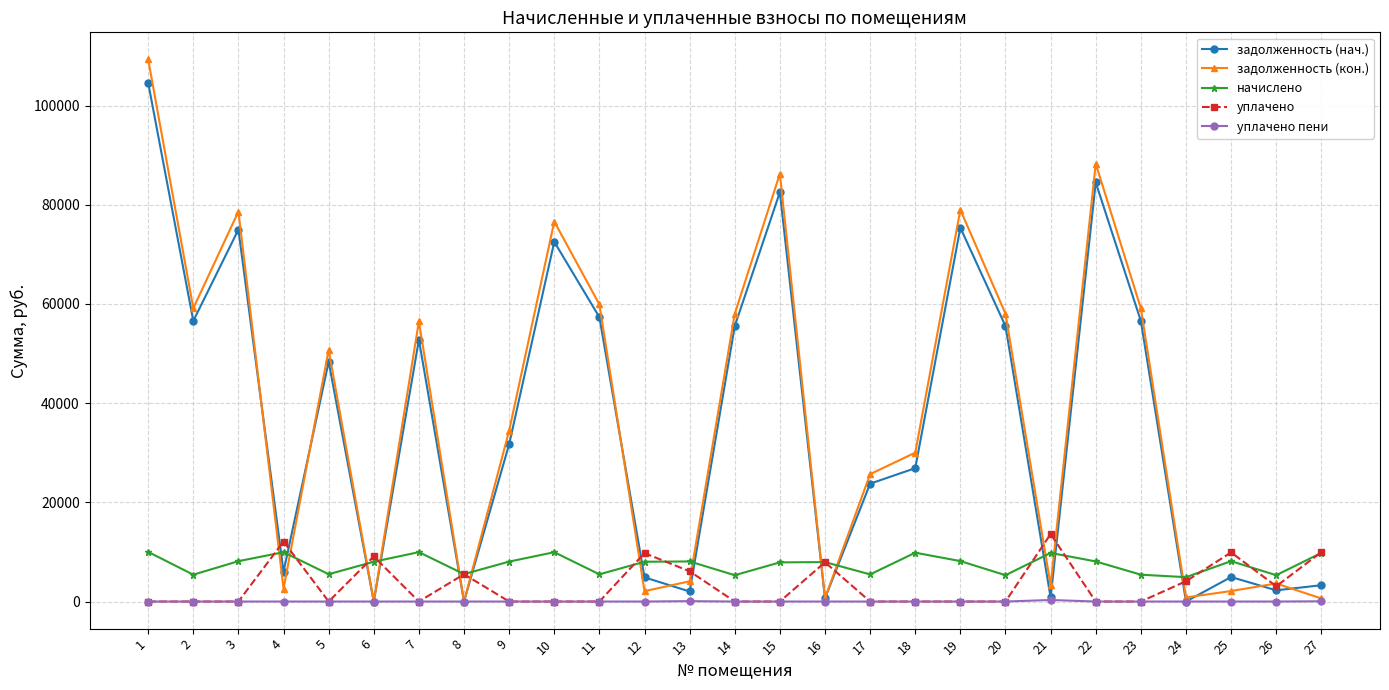

At which category is the sum across all series the highest?

1